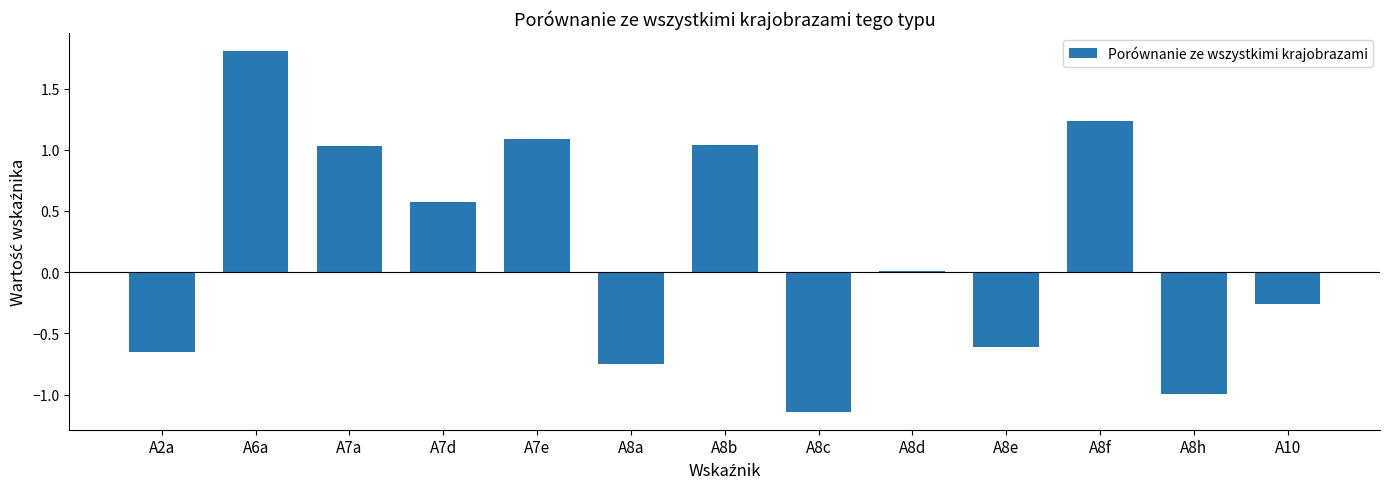

Is it true that the value at A6a is 2.4?

False